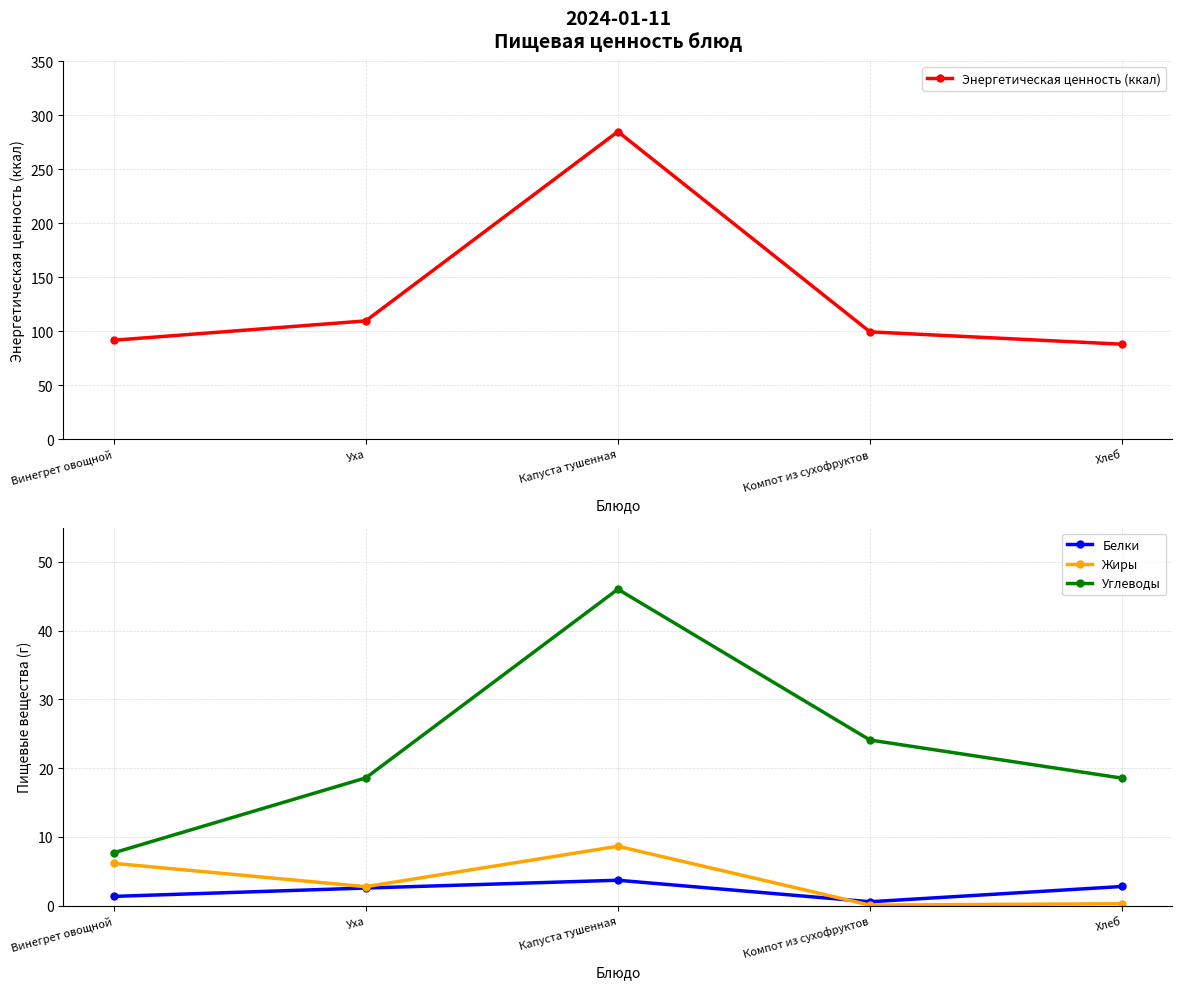

Reading left to right, list all the values displayed in this chart.

Энергетическая ценность (ккал): Винегрет овощной=91.6	Уха=109.5	Капуста тушенная=284.7	Компот из сухофруктов=99.4	Хлеб=87.9
Белки: Винегрет овощной=1.4	Уха=2.6	Капуста тушенная=3.7	Компот из сухофруктов=0.6	Хлеб=2.8
Жиры: Винегрет овощной=6.2	Уха=2.8	Капуста тушенная=8.6	Компот из сухофруктов=0.1	Хлеб=0.3
Углеводы: Винегрет овощной=7.7	Уха=18.6	Капуста тушенная=46.0	Компот из сухофруктов=24.1	Хлеб=18.6